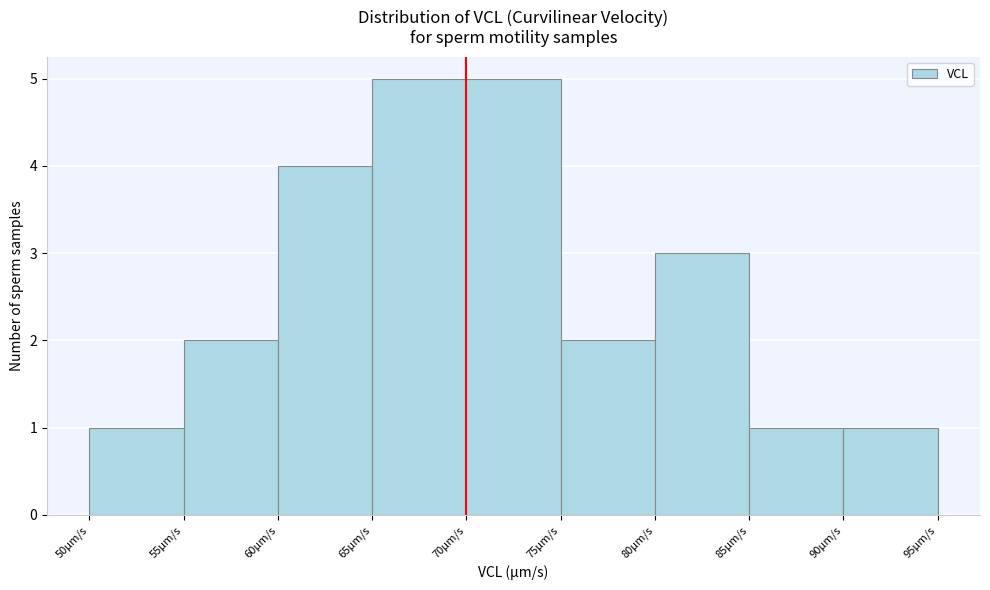

Reading left to right, transcribe this chart: for each bar, give the range it covers on the x-axis and its height. The values are not printed on the chart, so give them approximately, as read against the axis.

50 to 55: 1
55 to 60: 2
60 to 65: 4
65 to 70: 5
70 to 75: 5
75 to 80: 2
80 to 85: 3
85 to 90: 1
90 to 95: 1